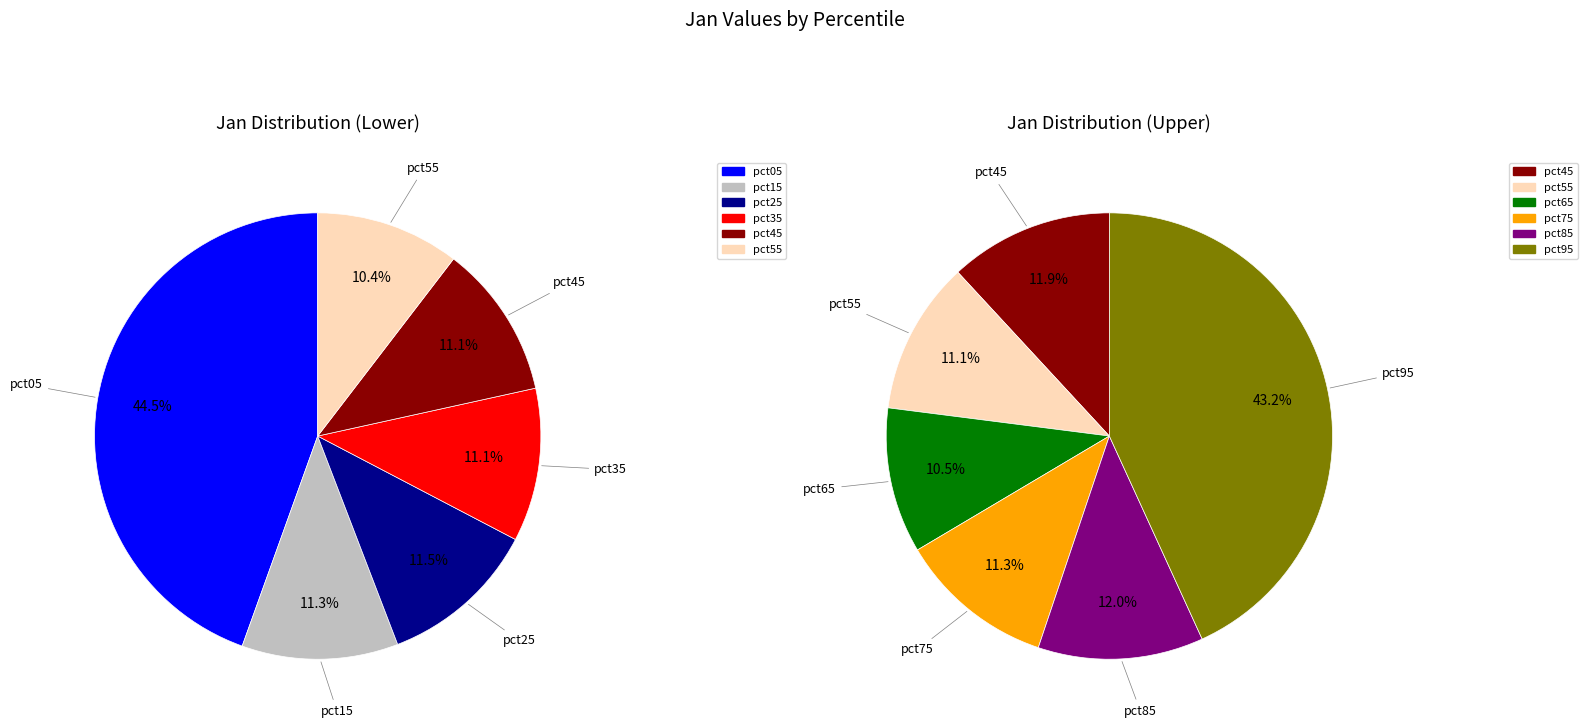

What is the largest slice in the pie chart?

pct05